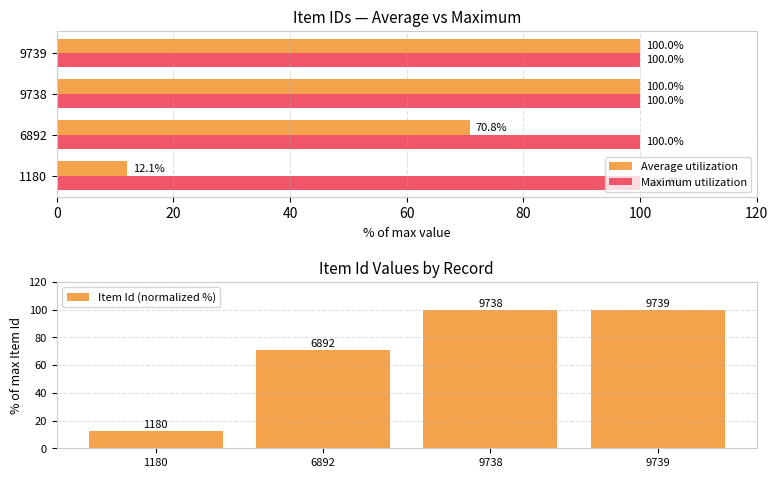

What is the value of the Item Id (normalized %) bar at the 2nd from the left?

70.8